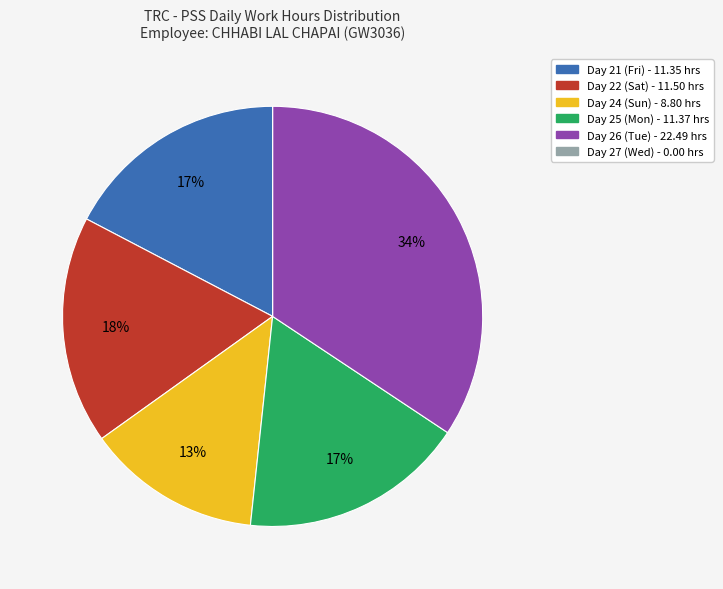

Which category has the biggest portion of the pie?

Day 26 (Tue)